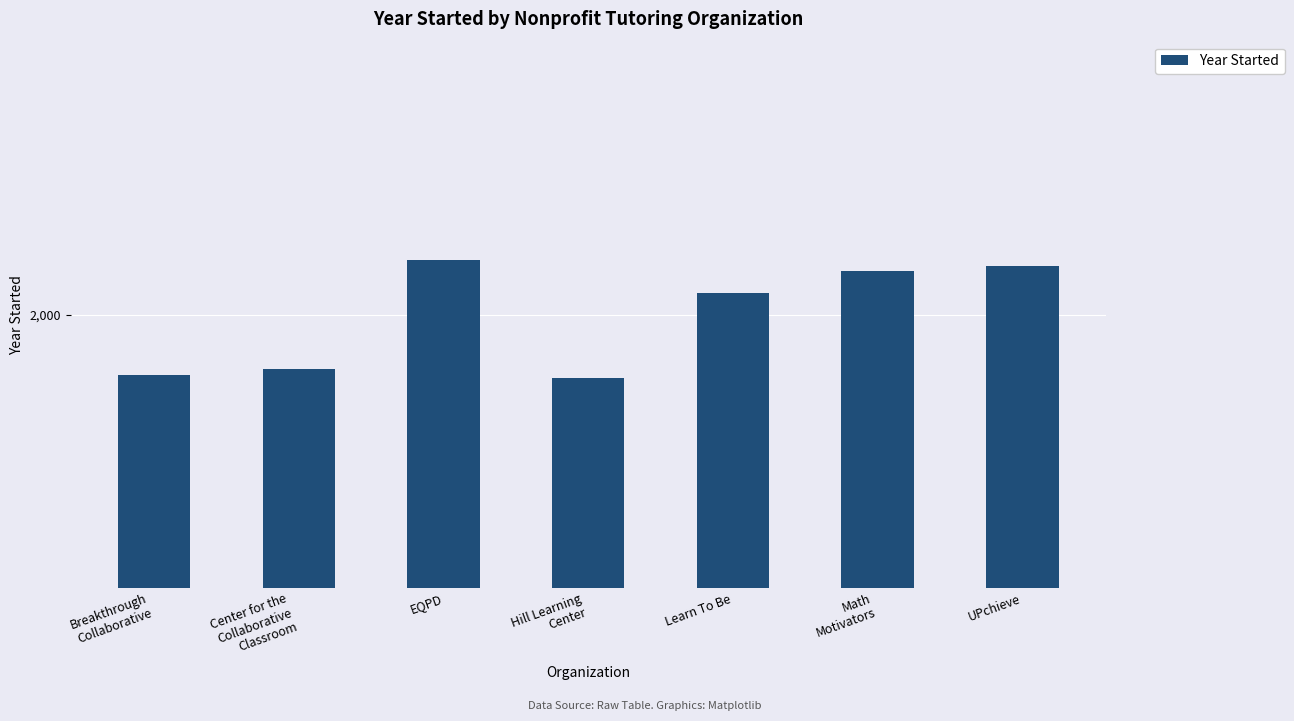

List the labels in order of value, largest first.

EQPD, UPchieve, Math
Motivators, Learn To Be, Center for the
Collaborative
Classroom, Breakthrough
Collaborative, Hill Learning
Center